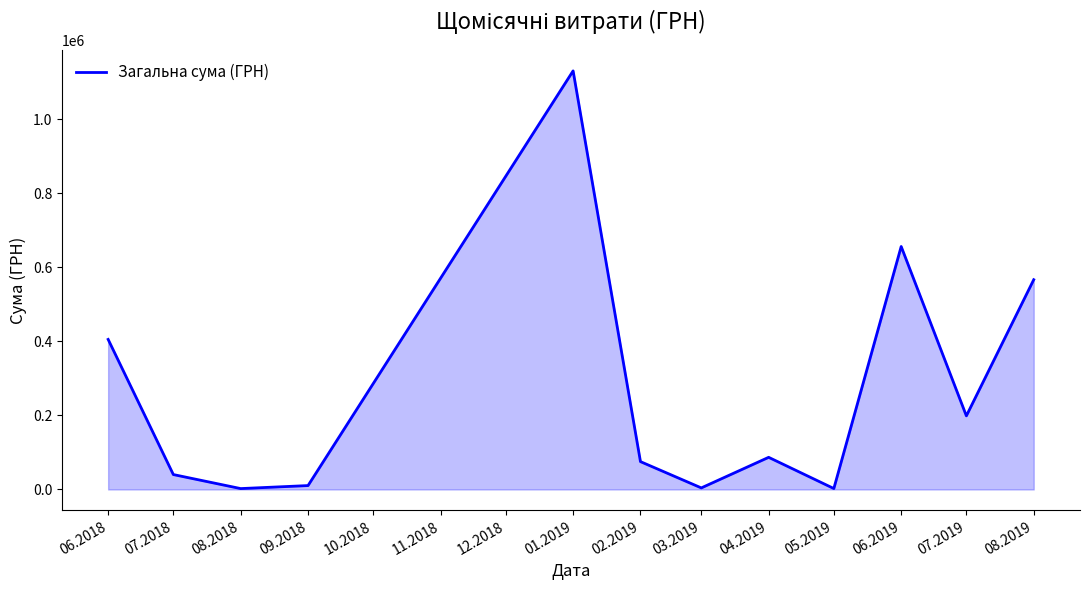

Is it true that the value at 08.2019 is 386860.3?

False